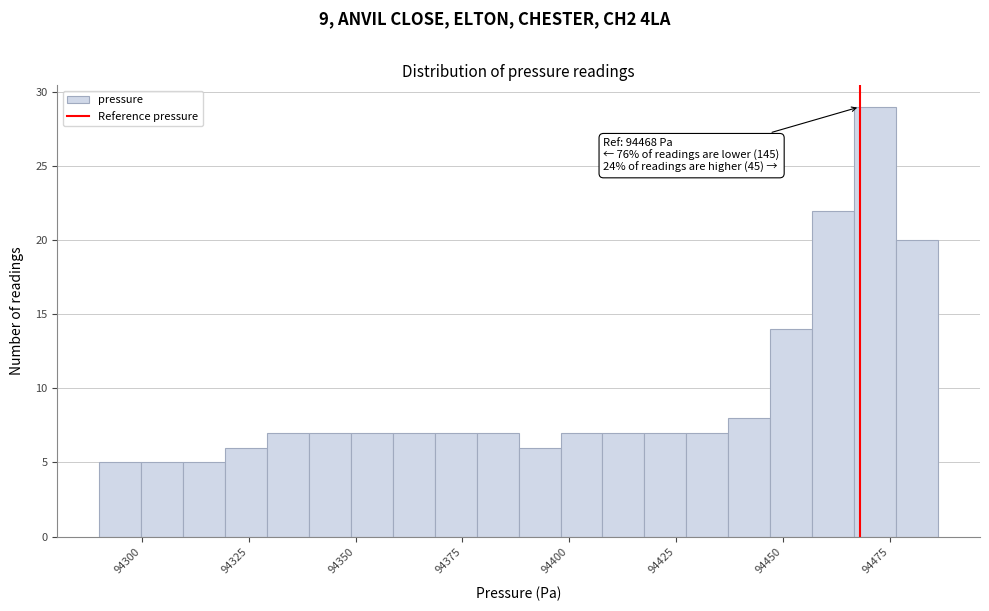

Read against the x-axis, roughly where is the centre of the tallest bar?

94470